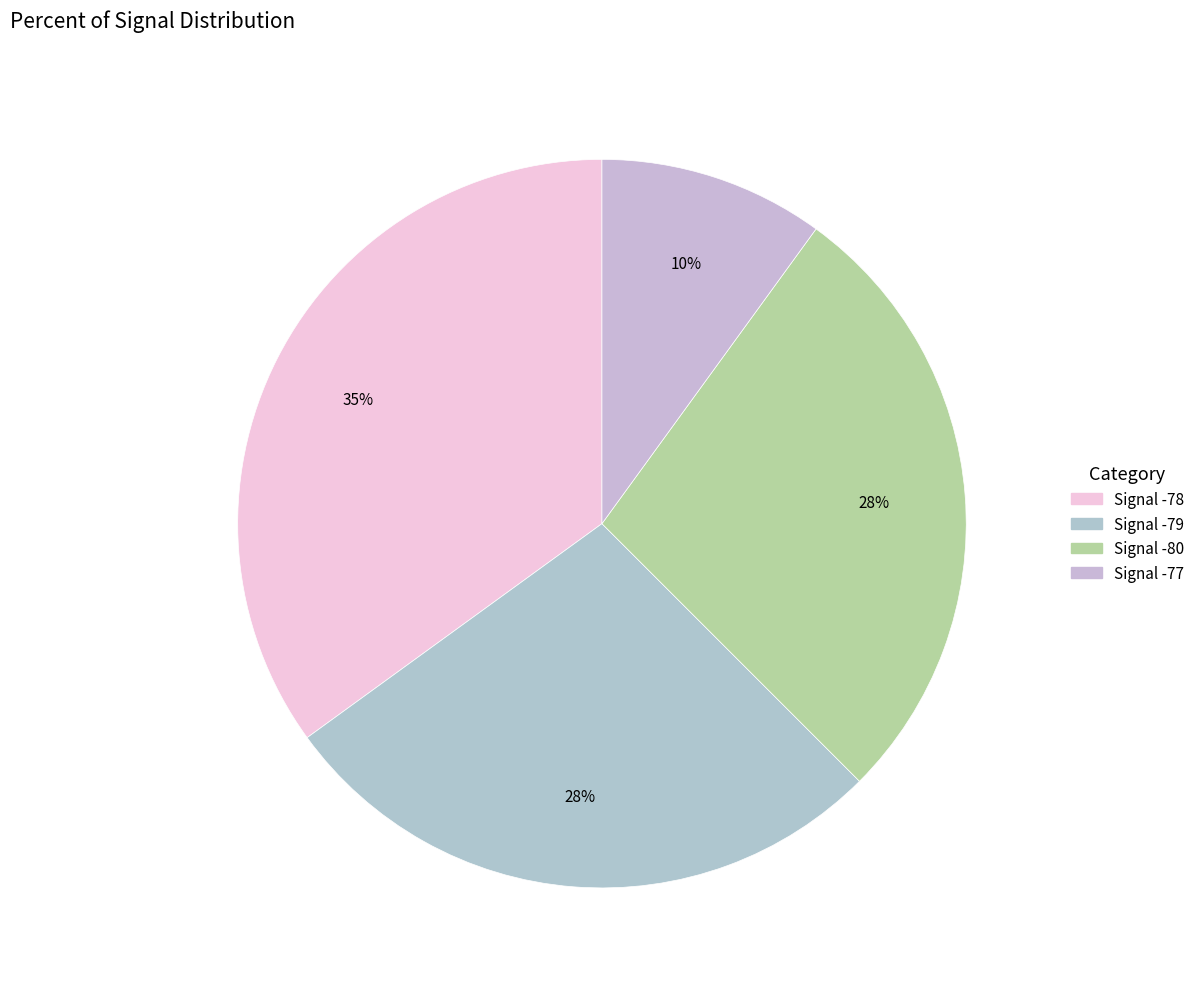

How many slices are in this pie chart?

4